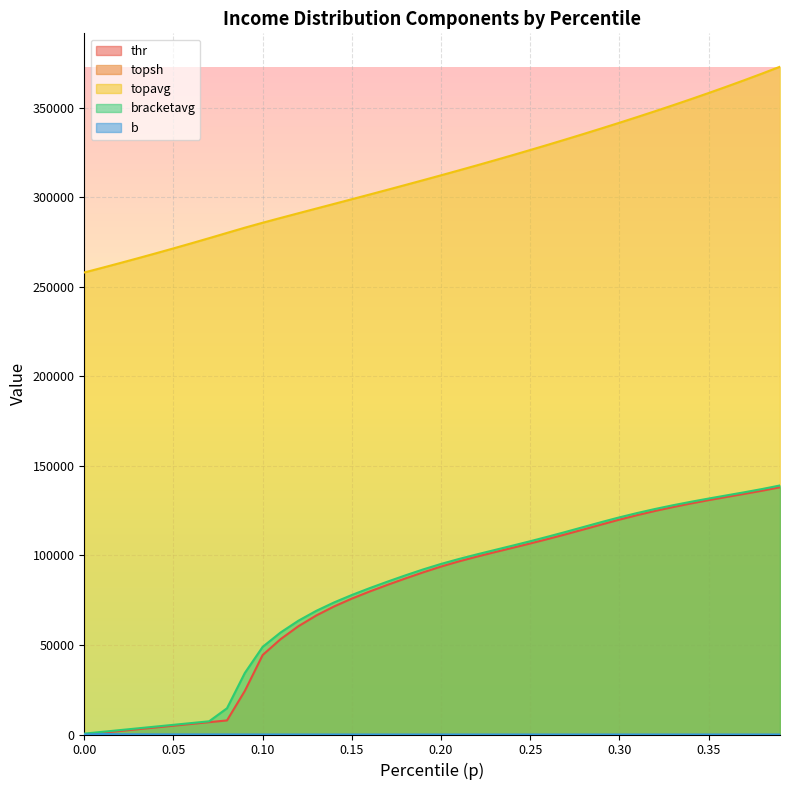

True or false: topavg and thr cross at least once.

False